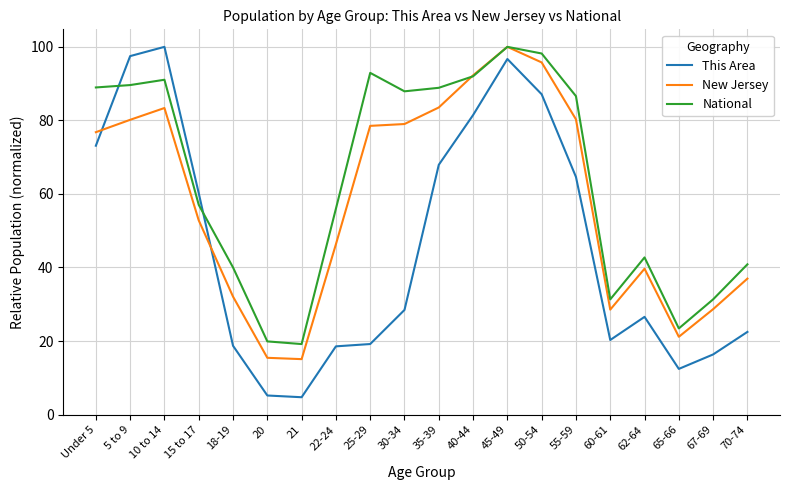

What position from the right is 62-64?

4